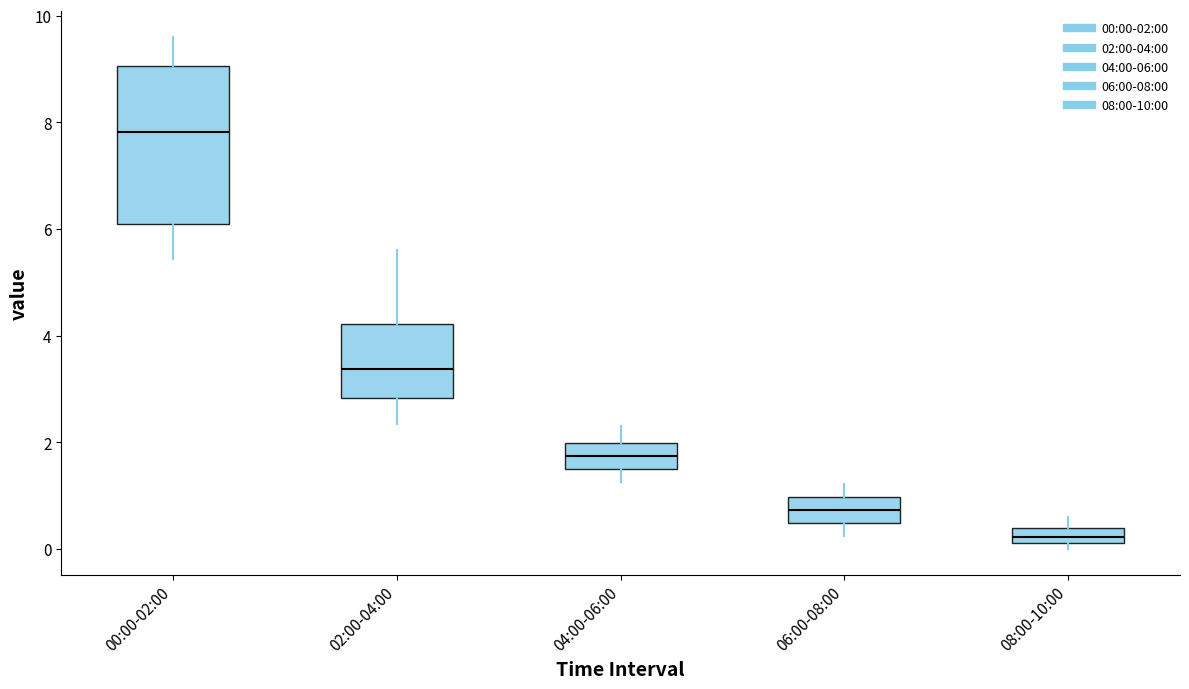

Where is the upper edge of the box for 08:00-10:00 on the y-axis? The values are not printed on the chart, so give them approximately, as read against the axis.

0.4